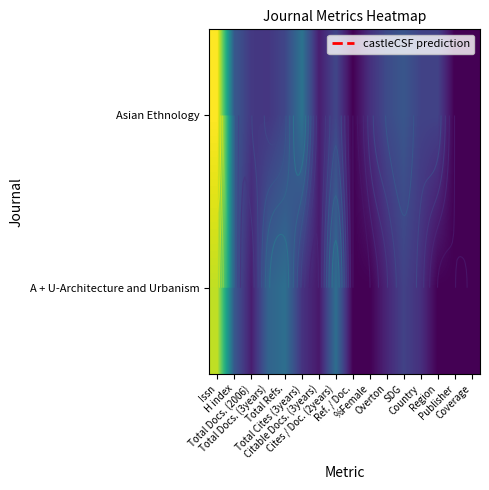

The Asian Ethnology series shows 4.6 at H index. True or false?

True